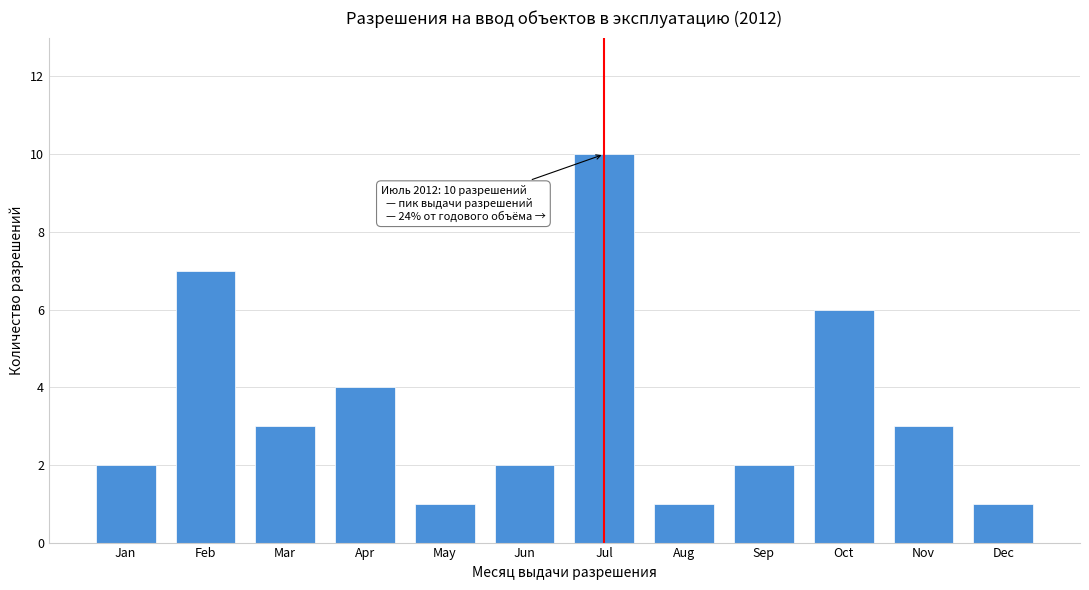

Reading left to right, what are all the values shown in this chart?

2	7	3	4	1	2	10	1	2	6	3	1